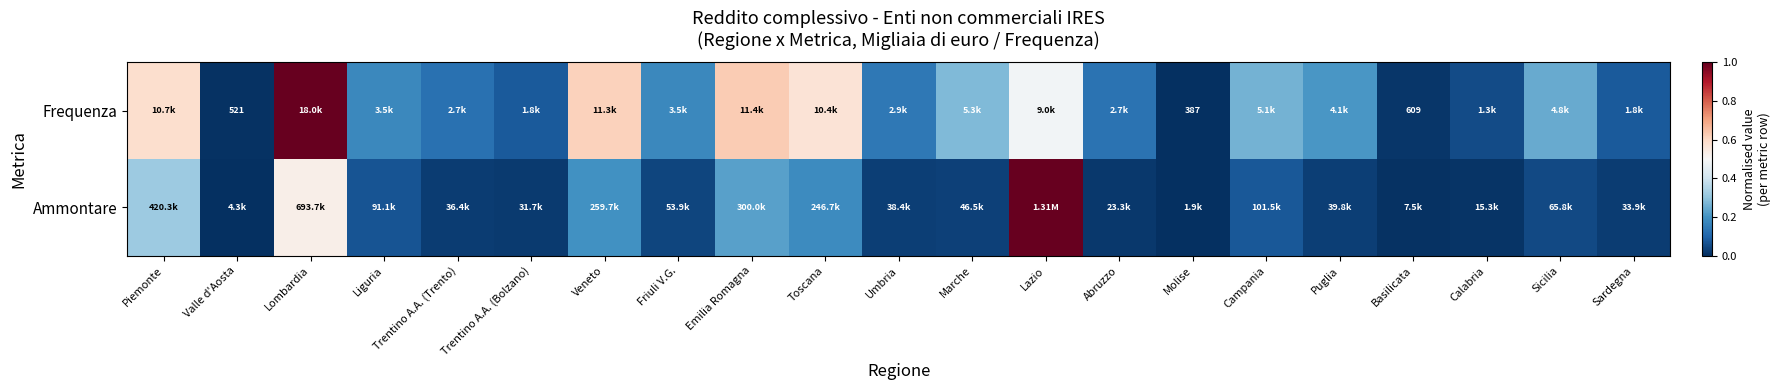

What is the spread (max minus min) of values at Trentino A.A. (Bolzano)?

0.1